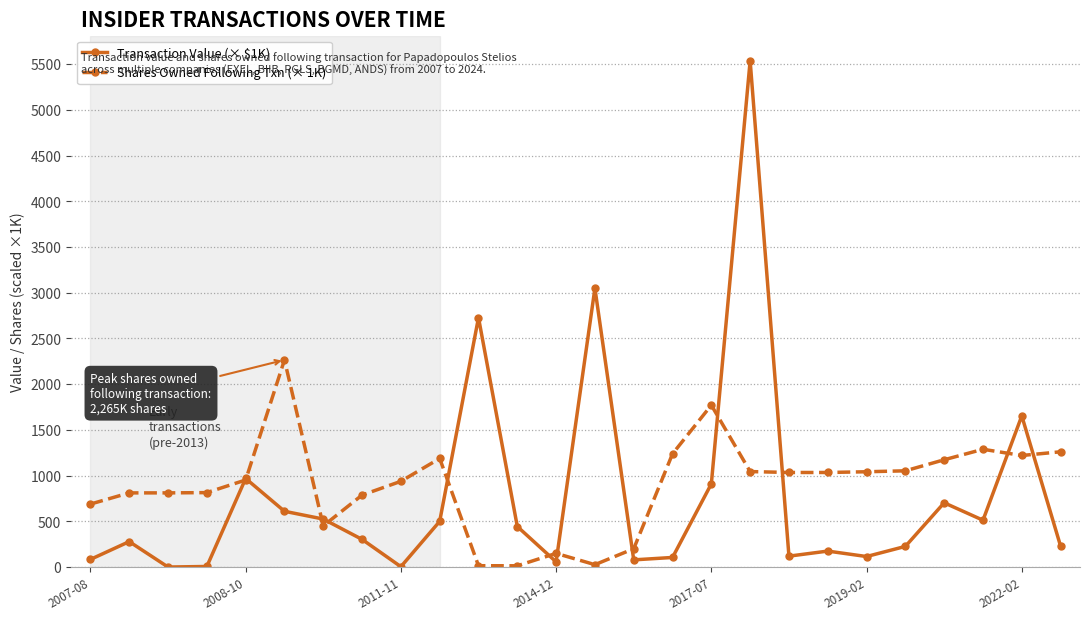

True or false: Transaction Value (× $1K) has more than 1 points higher than both neighbors.

True